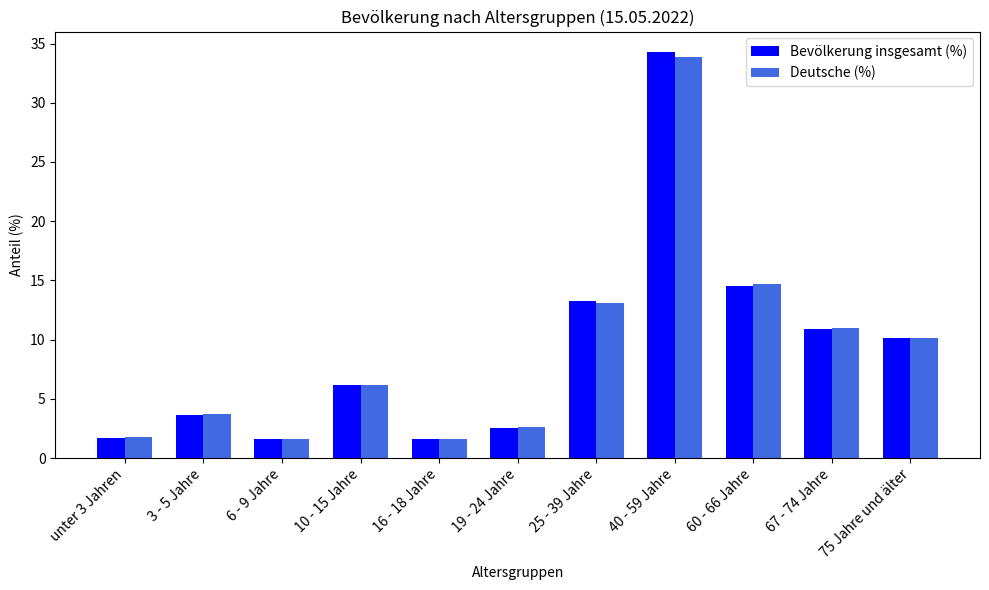

What is the label of the 11th bar from the left?

75 Jahre und älter